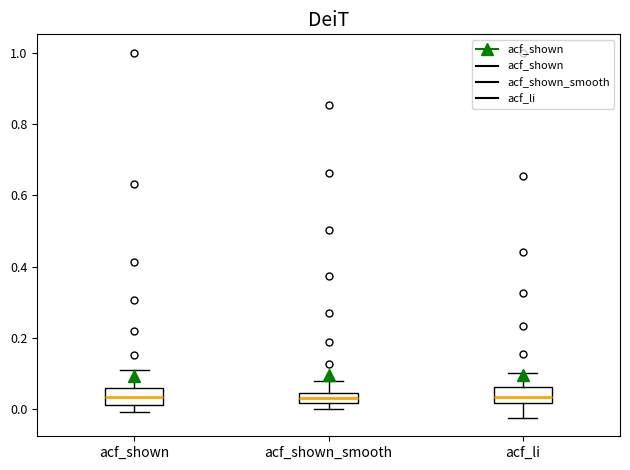

Where is the upper edge of the box for acf_shown_smooth on the y-axis? The values are not printed on the chart, so give them approximately, as read against the axis.

0.04